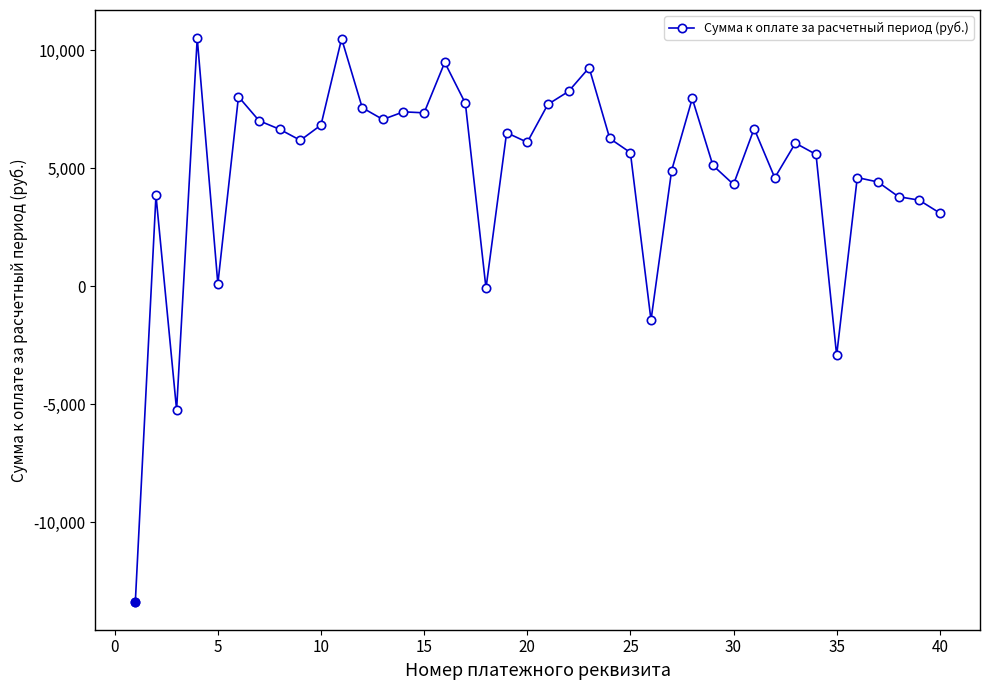

What is the greatest value displayed?

10505.0